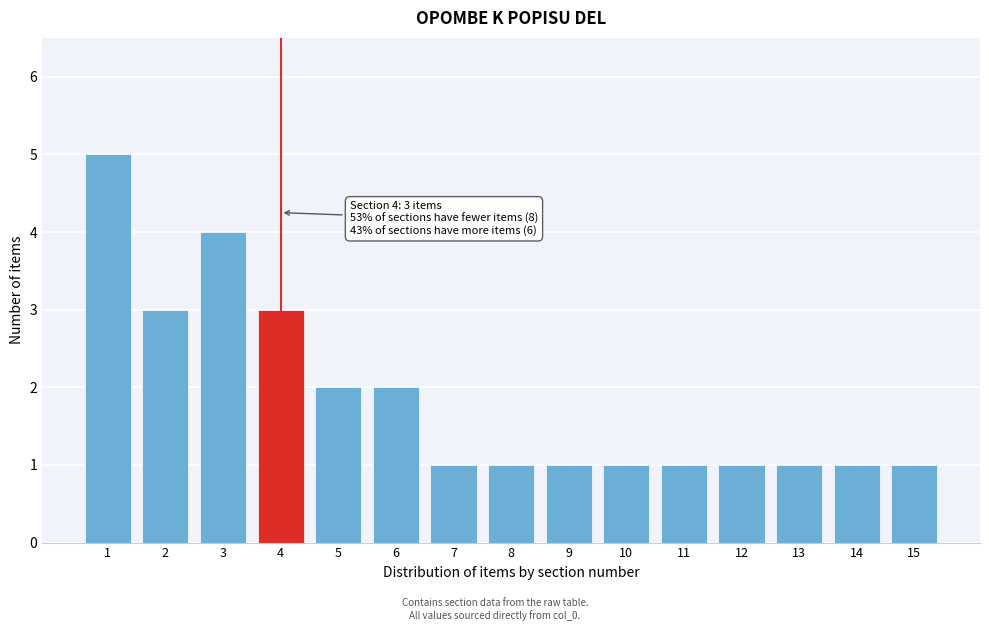

Reading left to right, transcribe all the data shown in this chart.

5	3	4	3	2	2	1	1	1	1	1	1	1	1	1